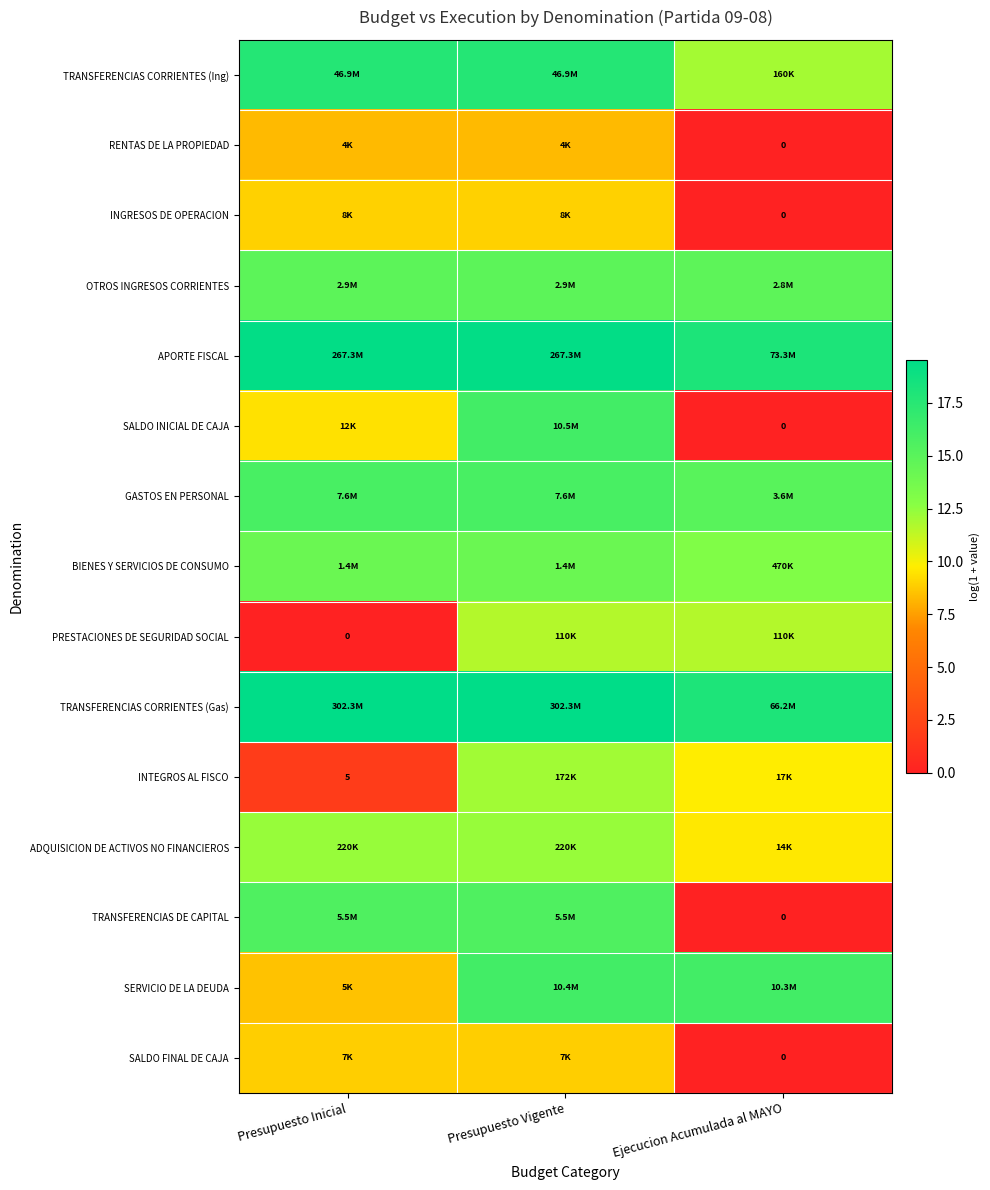

At how many categories does at least one series exceed 7?

3